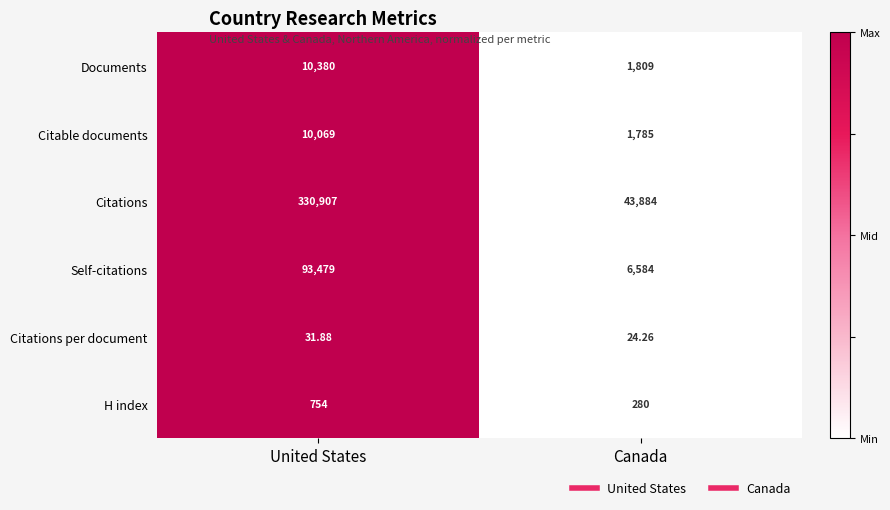

Between United States and Canada, which series saw the biggest shift?

Citations